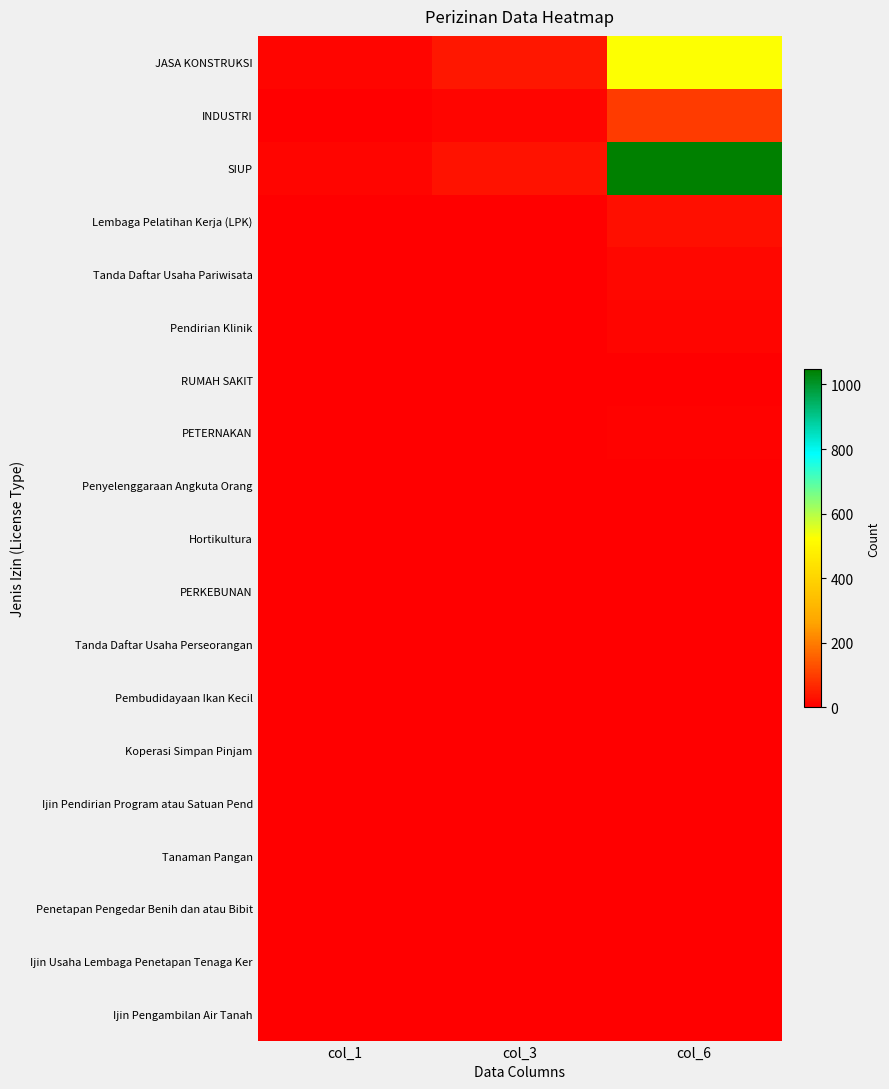

How many categories are shown in the chart?

3